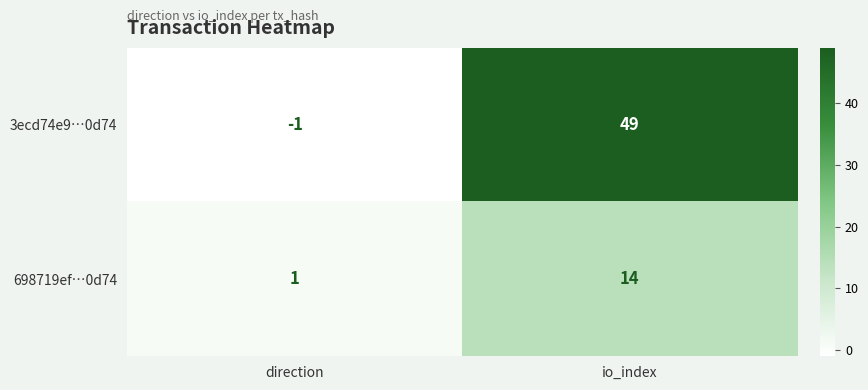

What is the sum of the 698719ef…0d74 values at direction and io_index?

15